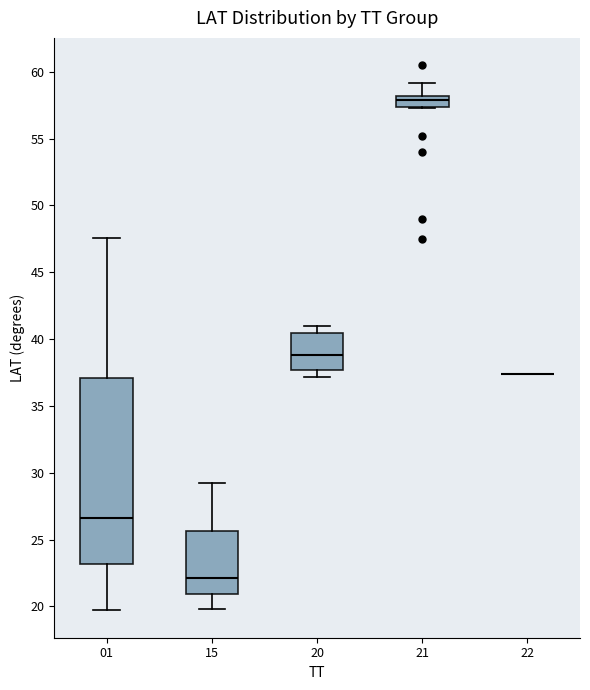

Comparing the boxes themselves (not the whiskers), which one is the tallest?

01